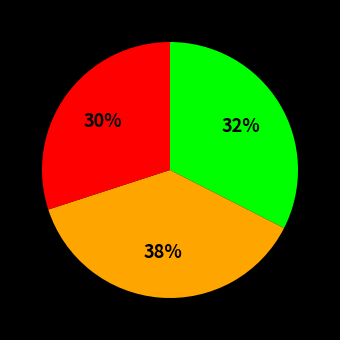

To the nearest percent, what is the difference between the largest and smallest slice percentages?

8%